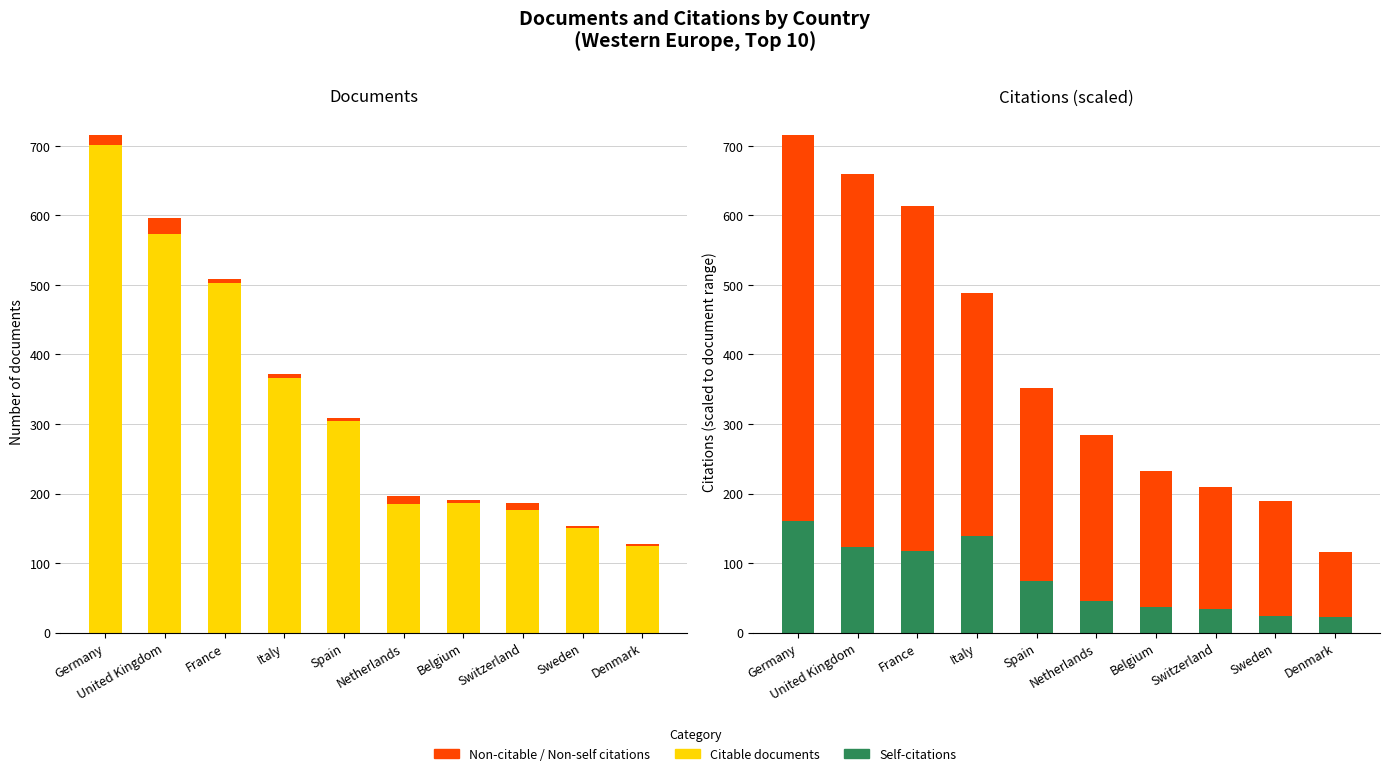

What is the highest value of the Non-citable documents series?

23.0